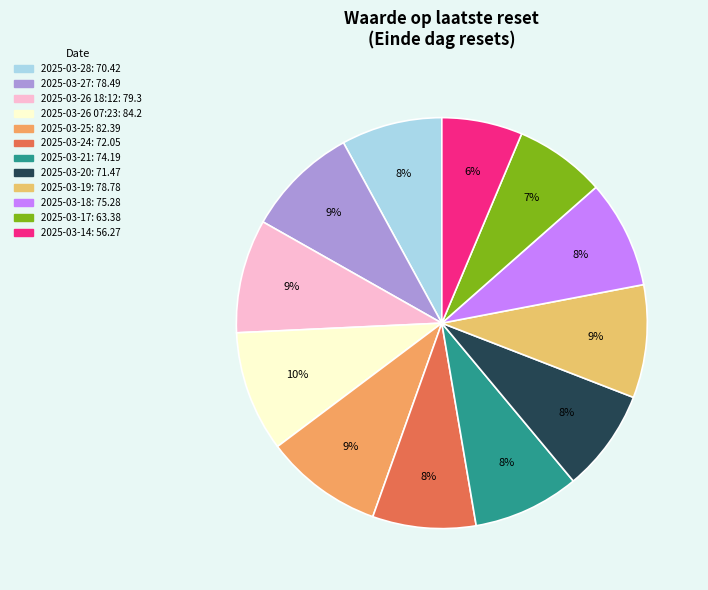

Is there a majority slice in this chart?

No